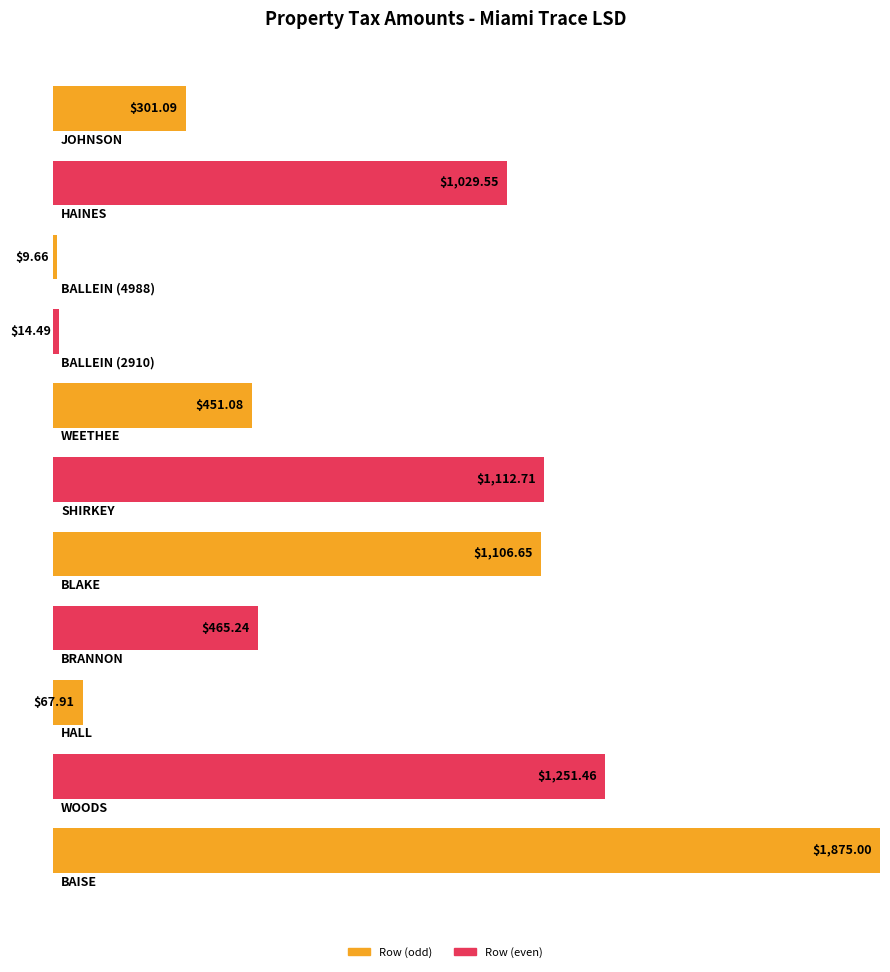

Reading left to right, extract all data points from this chart.

301.1	1029.5	9.7	14.5	451.1	1112.7	1106.7	465.2	67.9	1251.5	1875.0